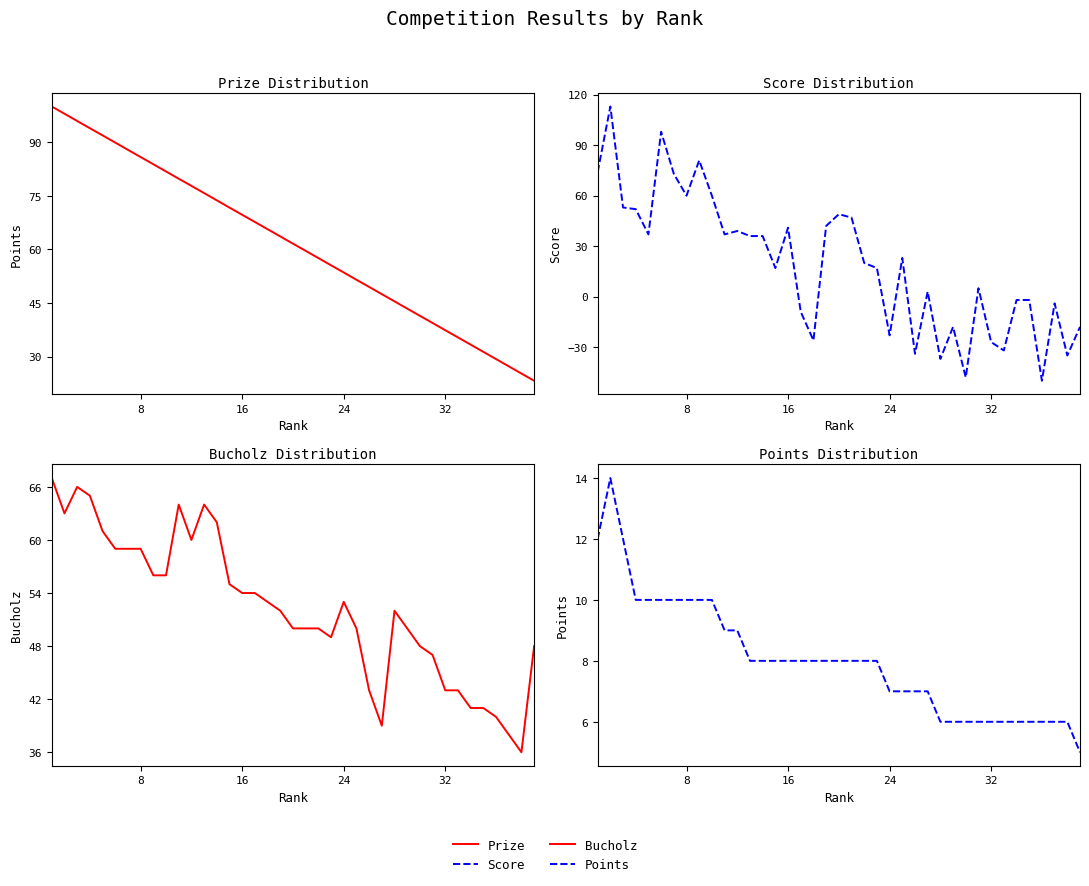

At how many categories does at least one series exceed 59?

21